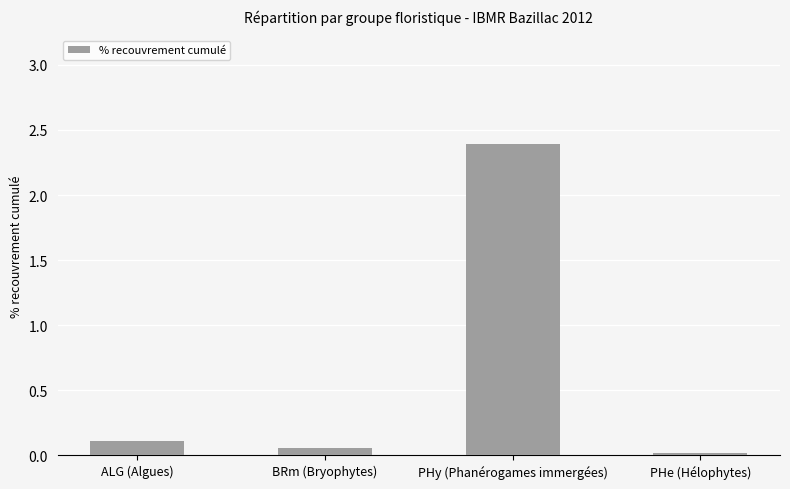

List the labels in order of value, largest first.

PHy (Phanérogames immergées), ALG (Algues), BRm (Bryophytes), PHe (Hélophytes)